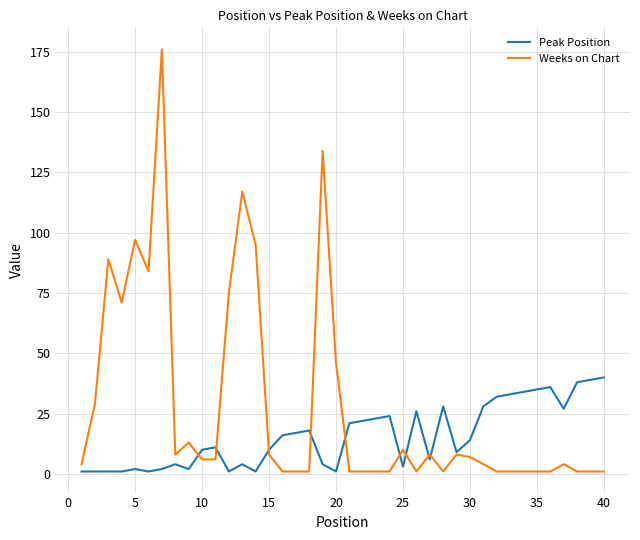

How many lines are shown in the chart?

2